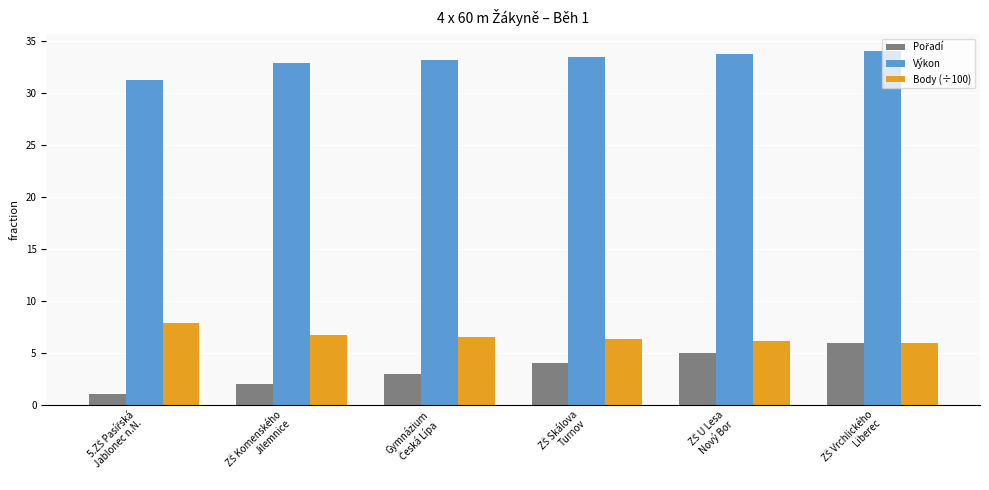

What is the difference between the second highest and minimum values in the Výkon series?

2.5